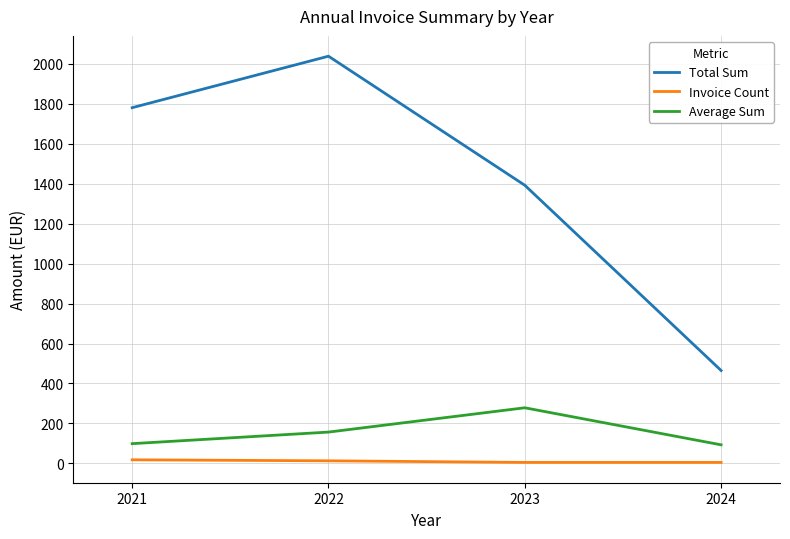

List the series in order of their peak value, highest first.

Total Sum, Average Sum, Invoice Count